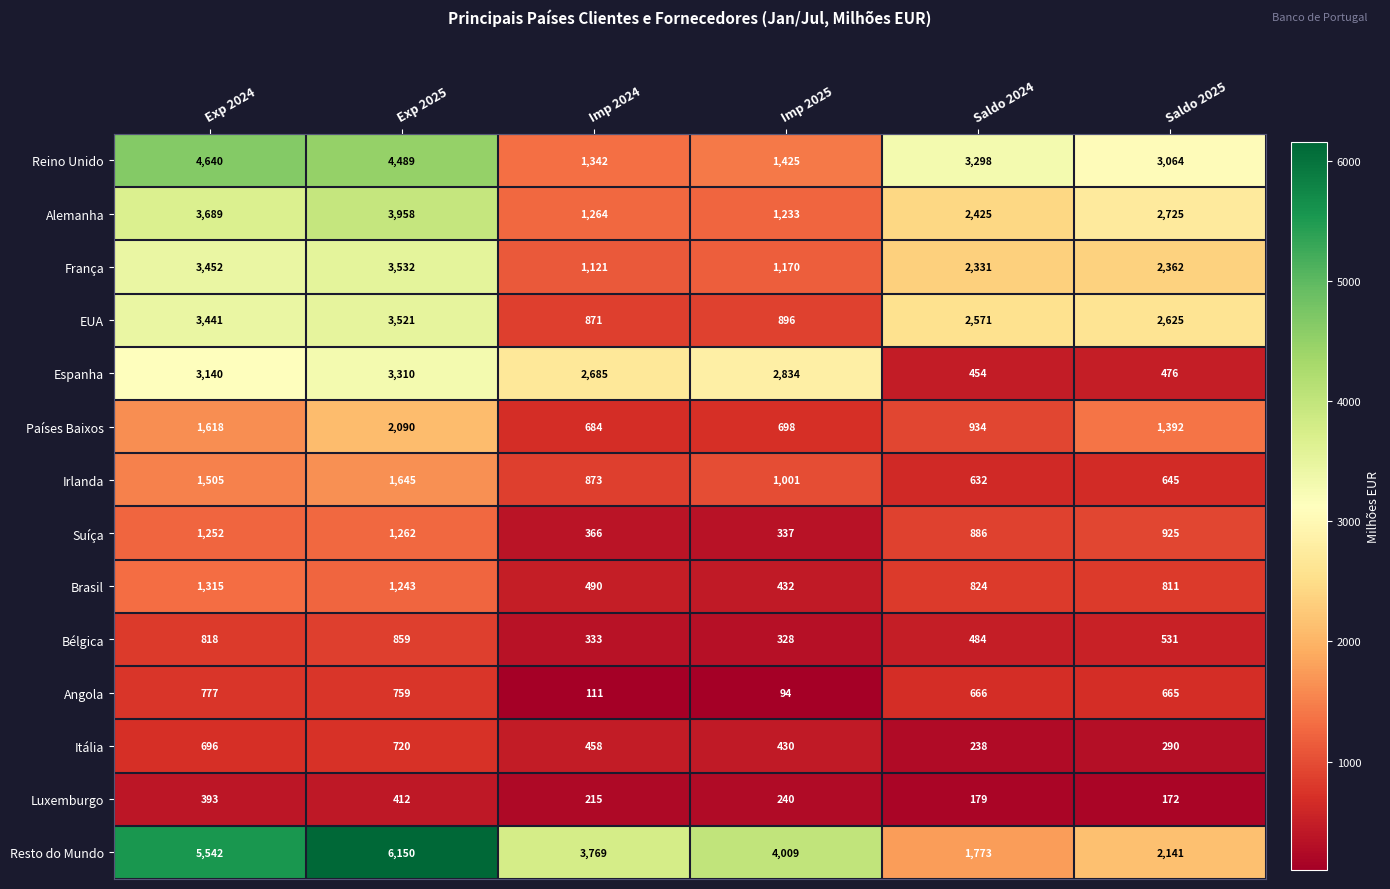

How many data points does each series have?

6